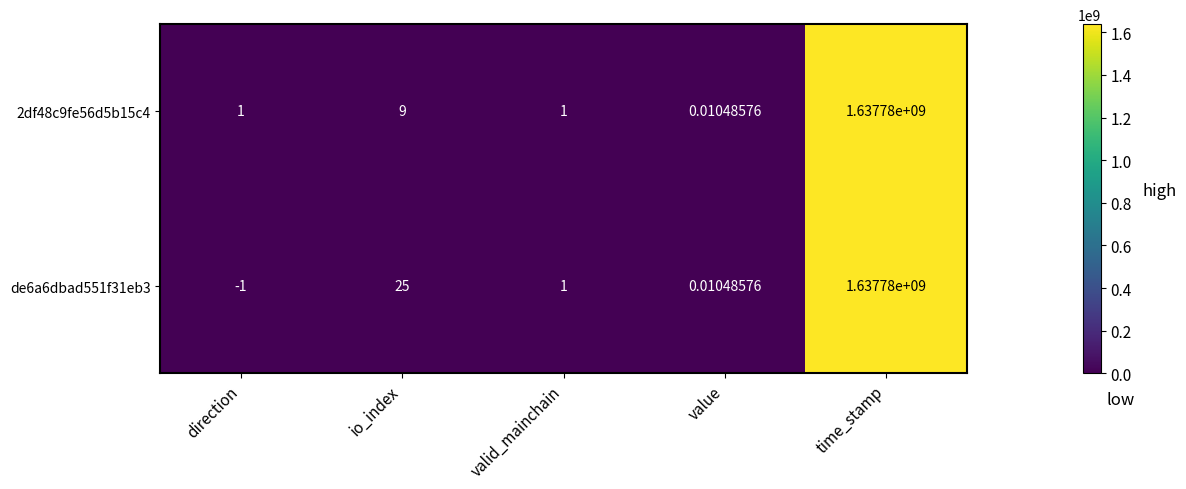

At which label is de6a6dbad551f31eb3 closest to 818889999?

io_index